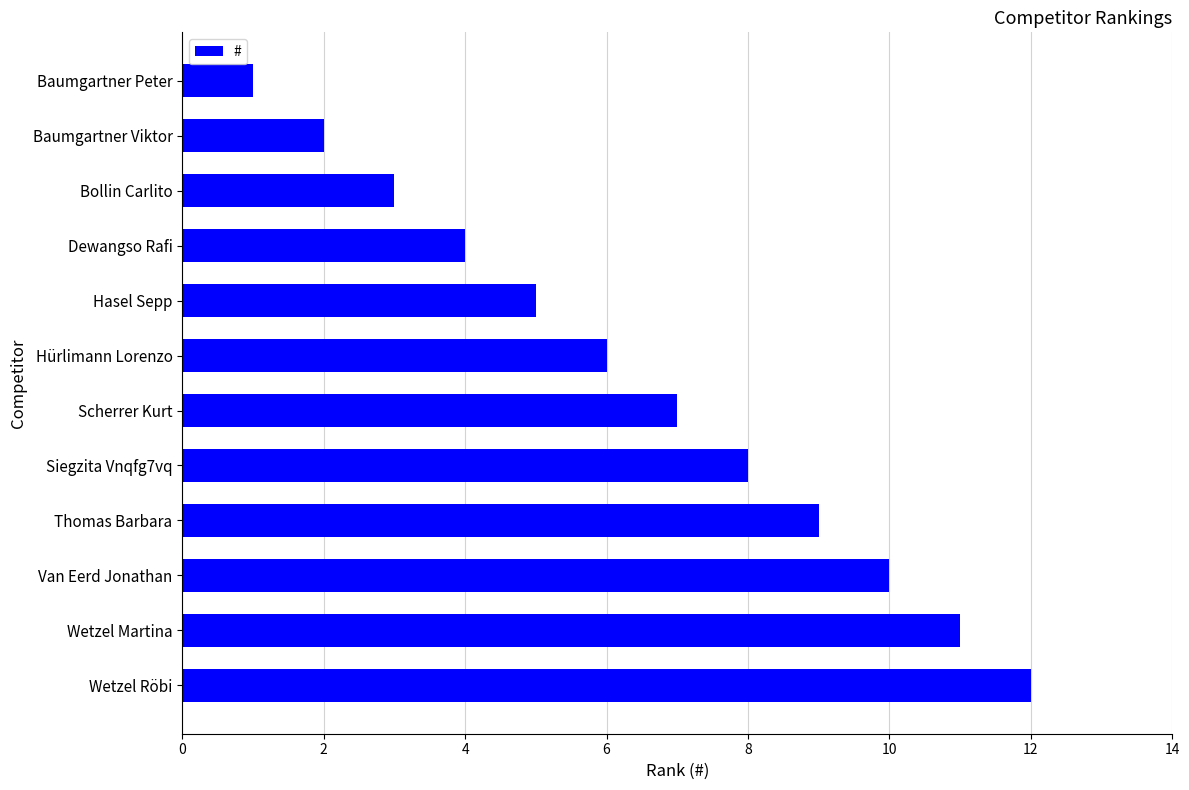

Rank the categories by value from lowest to highest.

Baumgartner Peter, Baumgartner Viktor, Bollin Carlito, Dewangso Rafi, Hasel Sepp, Hürlimann Lorenzo, Scherrer Kurt, Siegzita Vnqfg7vq, Thomas Barbara, Van Eerd Jonathan, Wetzel Martina, Wetzel Röbi